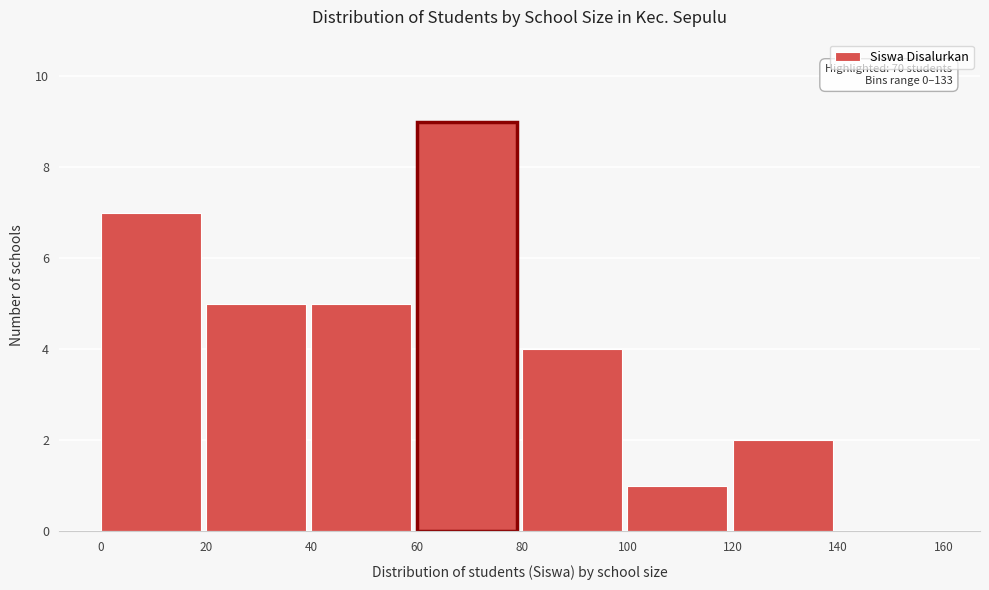

Which range on the x-axis has the tallest bar?

60 to 80